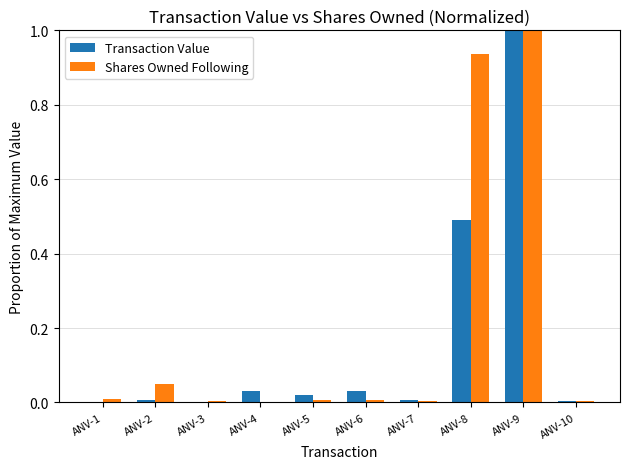

What is the maximum value for Shares Owned Following?

1.0